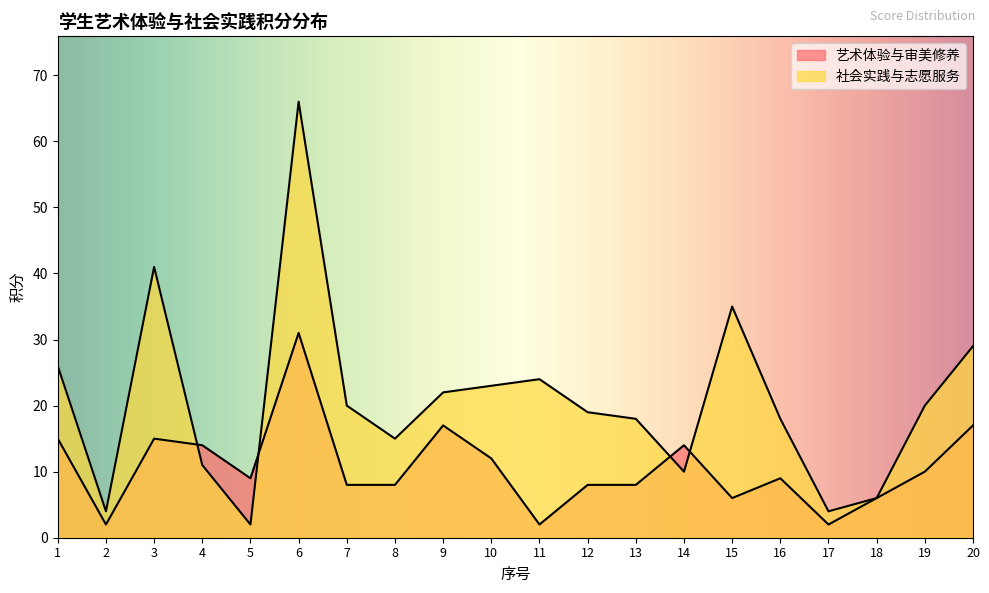

What is the approximate value of 艺术体验与审美修养 at 4, to the nearest 10?

10